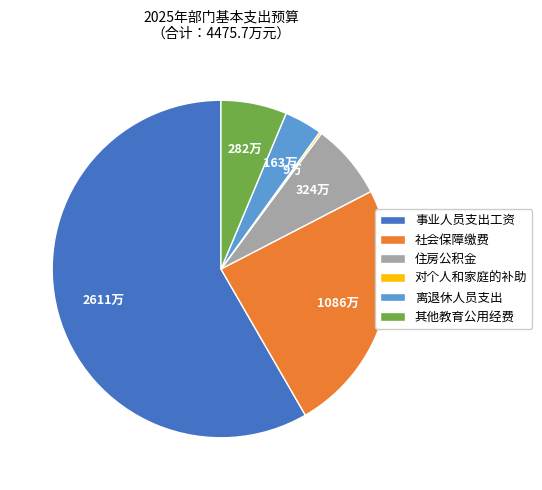

What is the largest slice in the pie chart?

事业人员支出工资